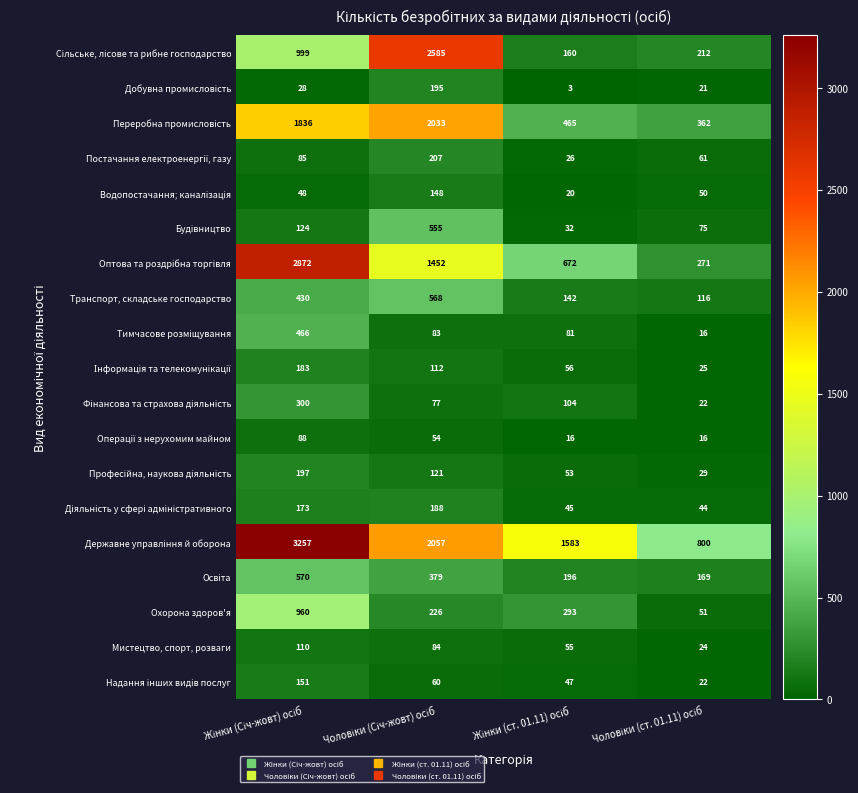

How many data points does each series have?

4